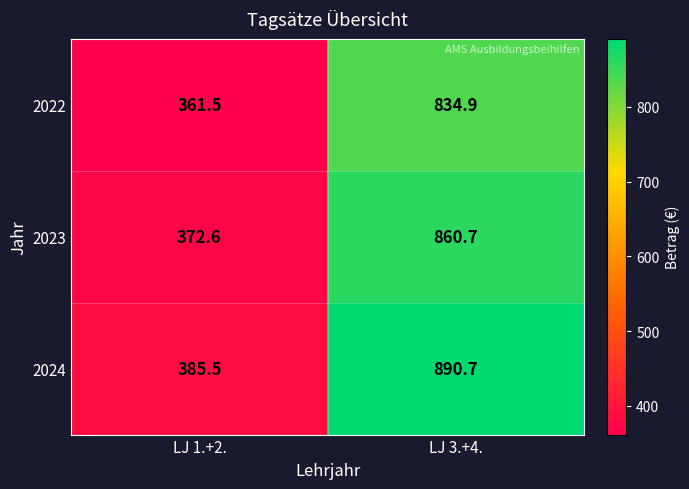

What is the total value across all series at LJ 1.+2.?

1119.6